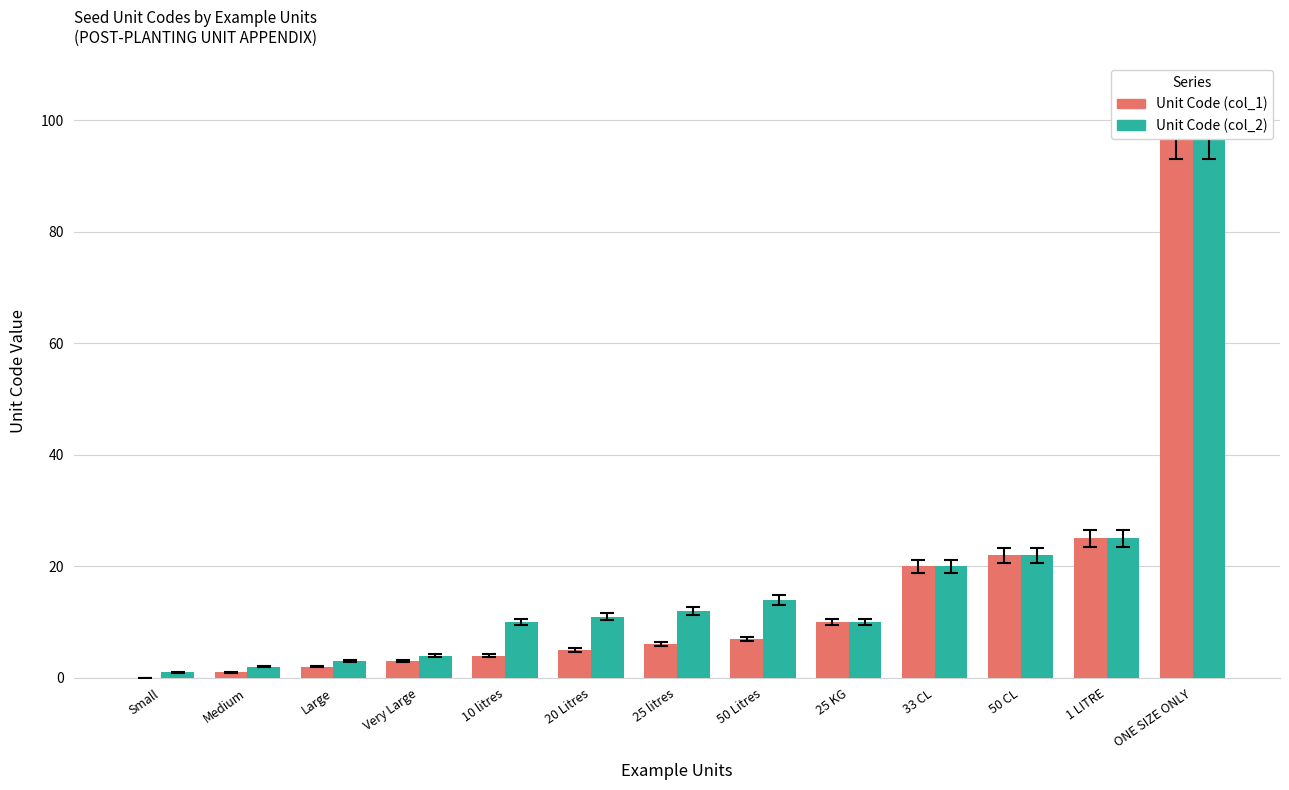

Which category has the lowest value across all series?

Small